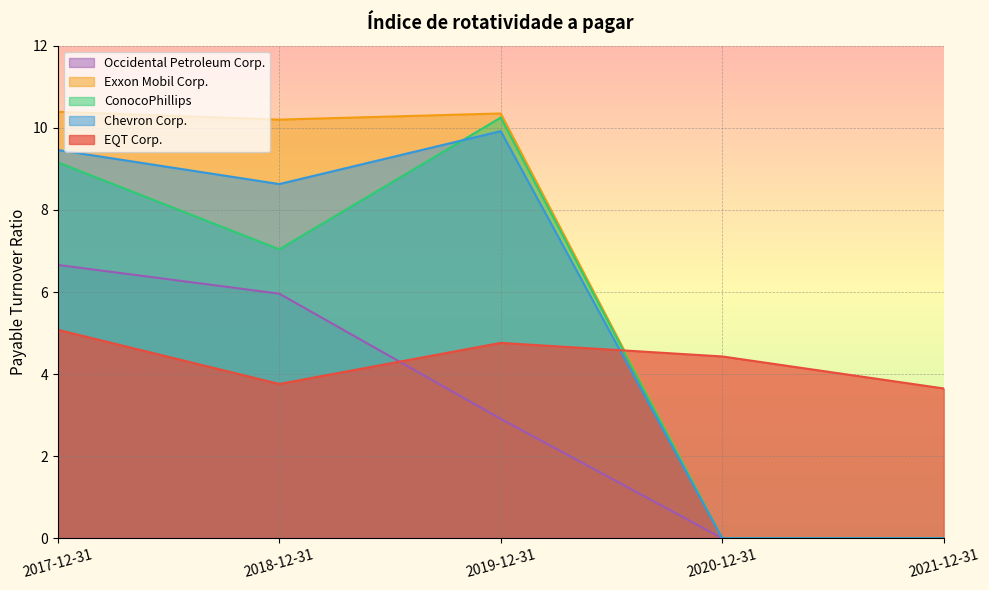

True or false: Exxon Mobil Corp. and Chevron Corp. intersect in this chart.

False